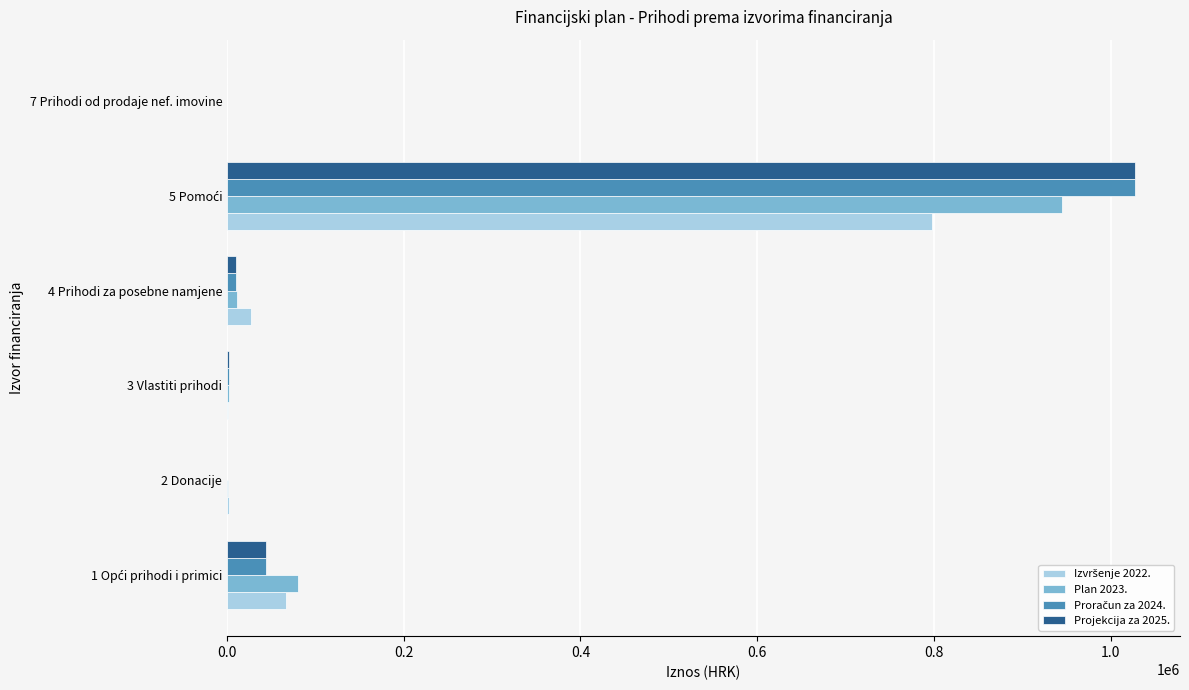

What is the greatest value displayed?

1027222.0